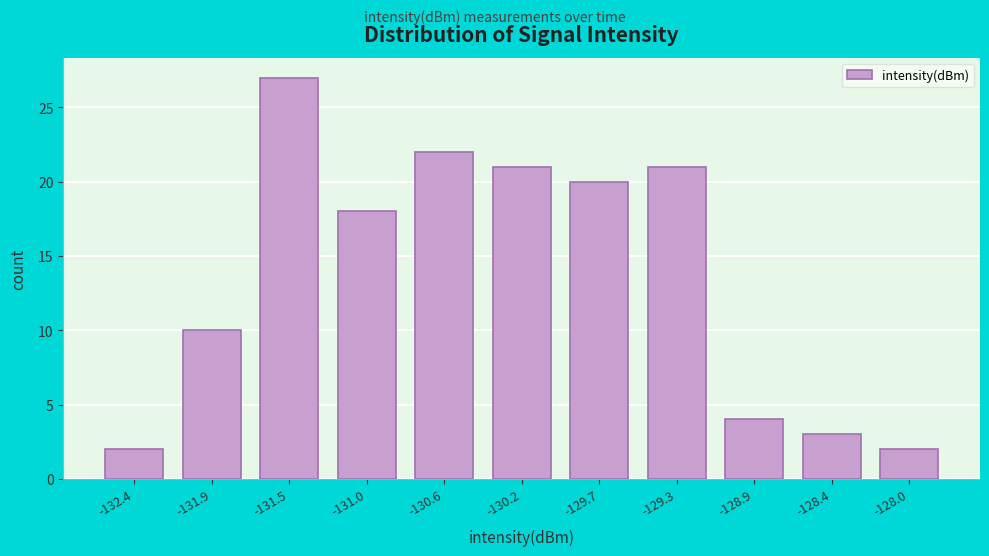

How tall is the bar that spans -132.15 to -131.70 on the x-axis? Neither the bar edges nor the heights are printed on the chart, so give them approximately, as read against the axes.

10